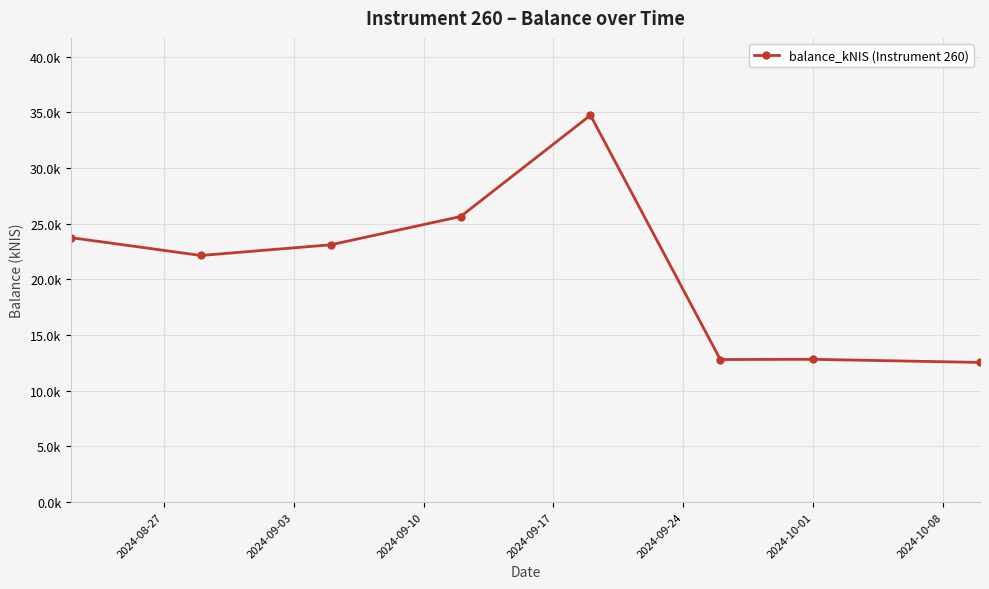

What is the smallest value displayed?

12.5